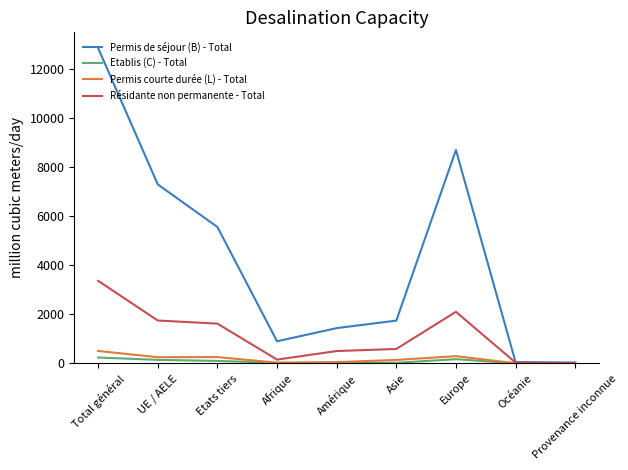

What is the total value across all series at Amérique?

2003